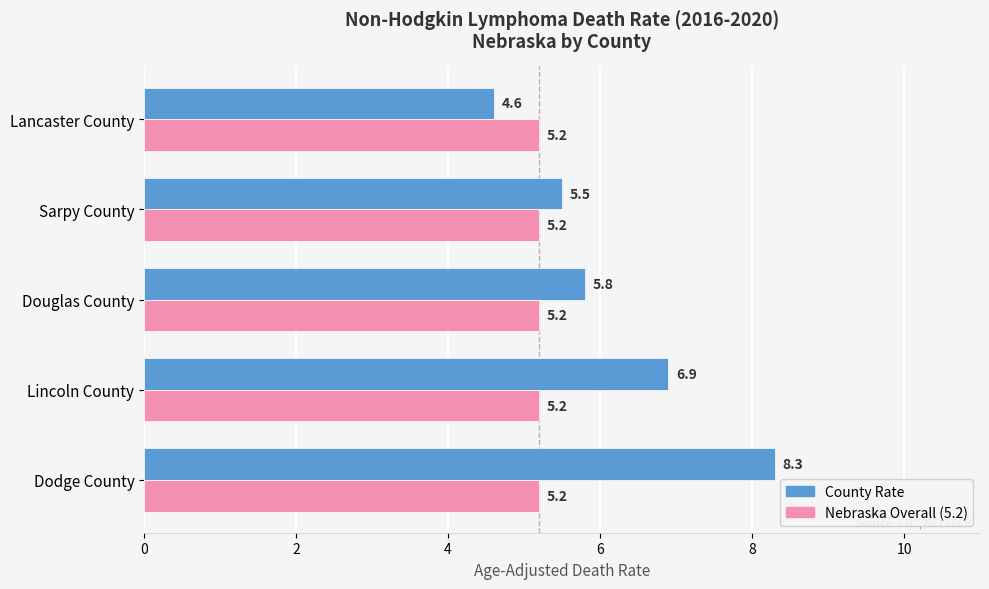

At which category is the sum across all series the highest?

Dodge County